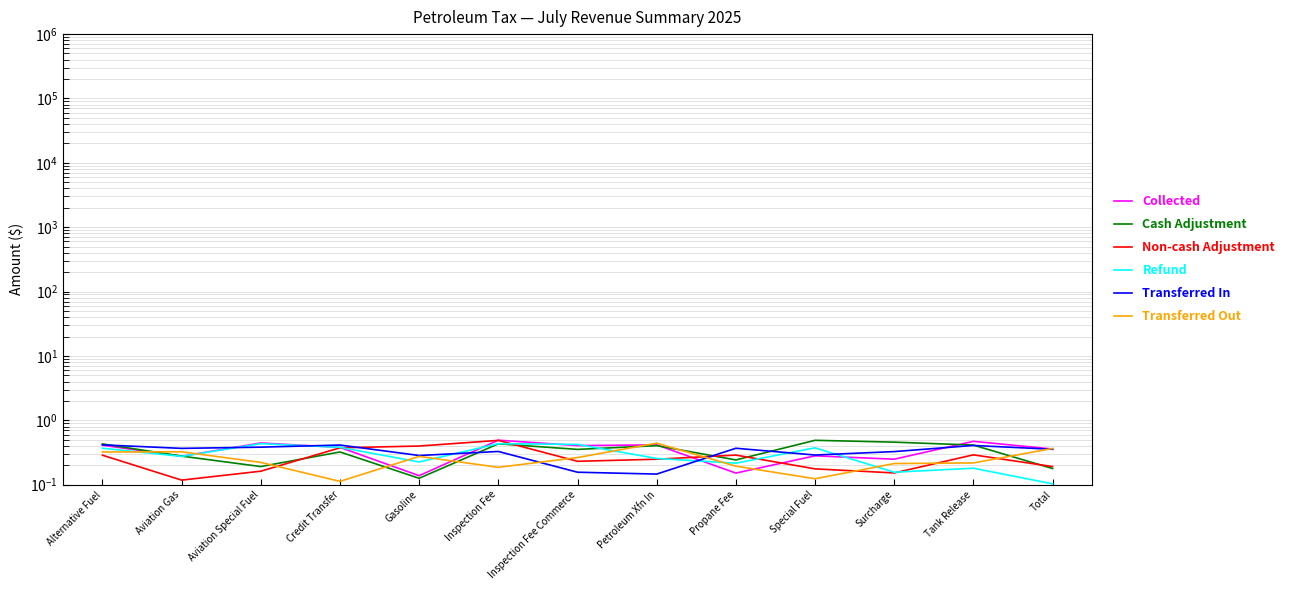

Is it true that Non-cash Adjustment equals 0.6 at Gasoline?

False